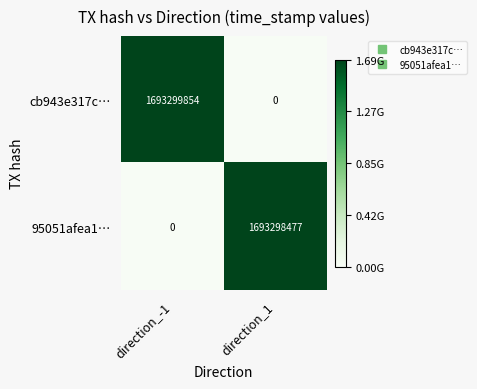

The 95051afea1… series shows -828400645 at direction_-1. True or false?

False